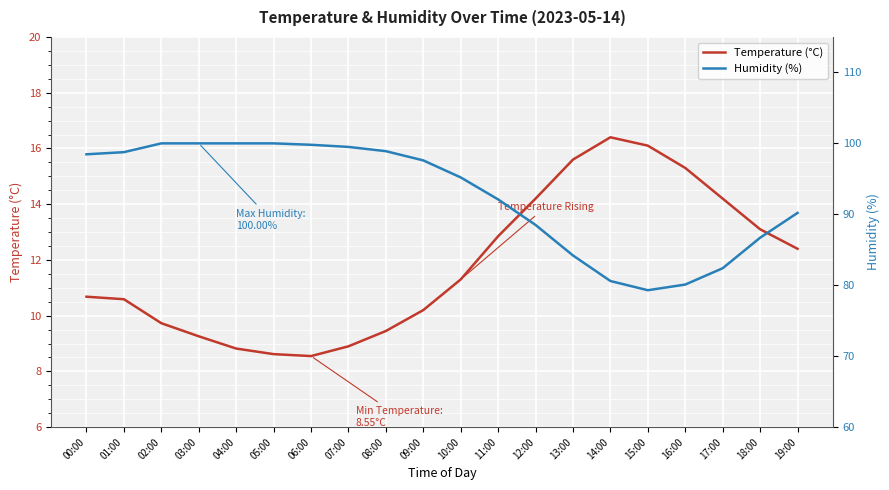

Read the temperature value at 09:00.

10.2